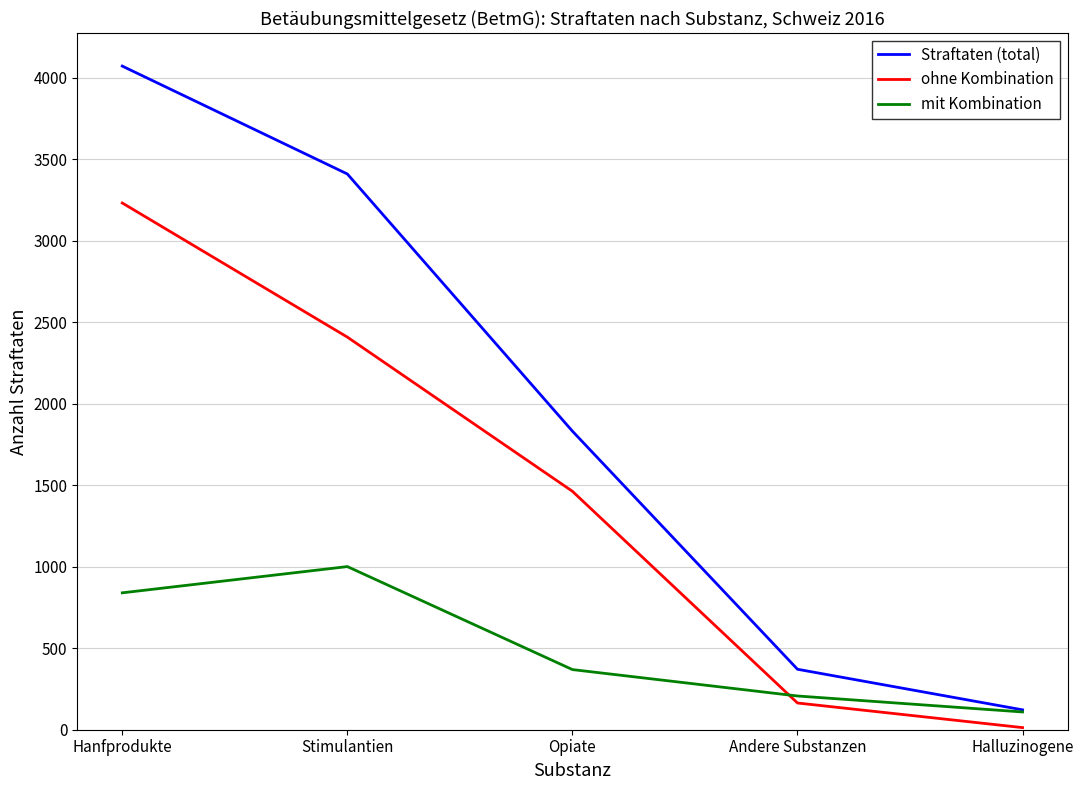

Reading left to right, list all the values displayed in this chart.

Straftaten (total): 4072	3410	1832	371	122
ohne Kombination: 3232	2409	1463	164	13
mit Kombination: 840	1001	369	207	109